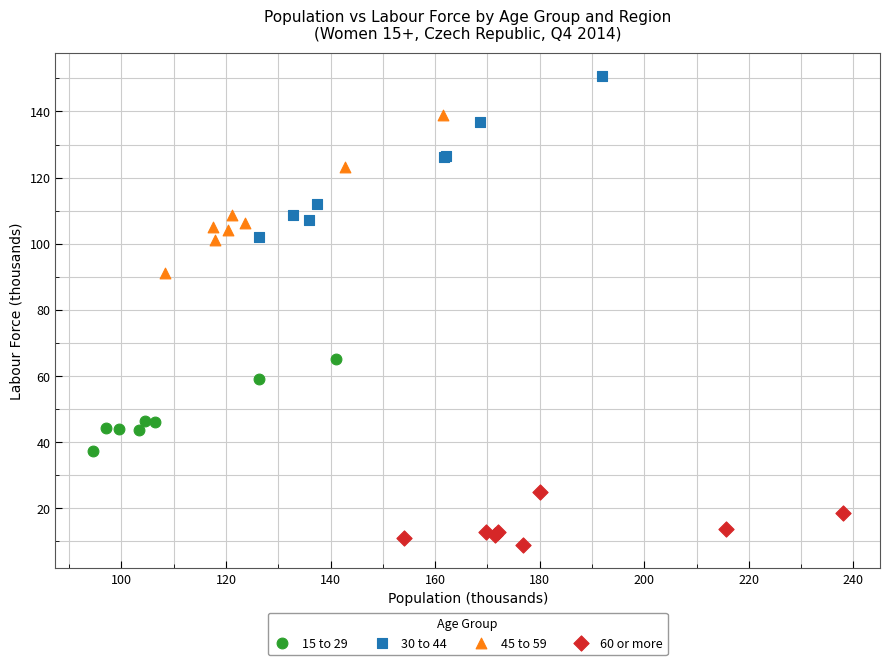

Which series contains the lowest Y value?

60 or more